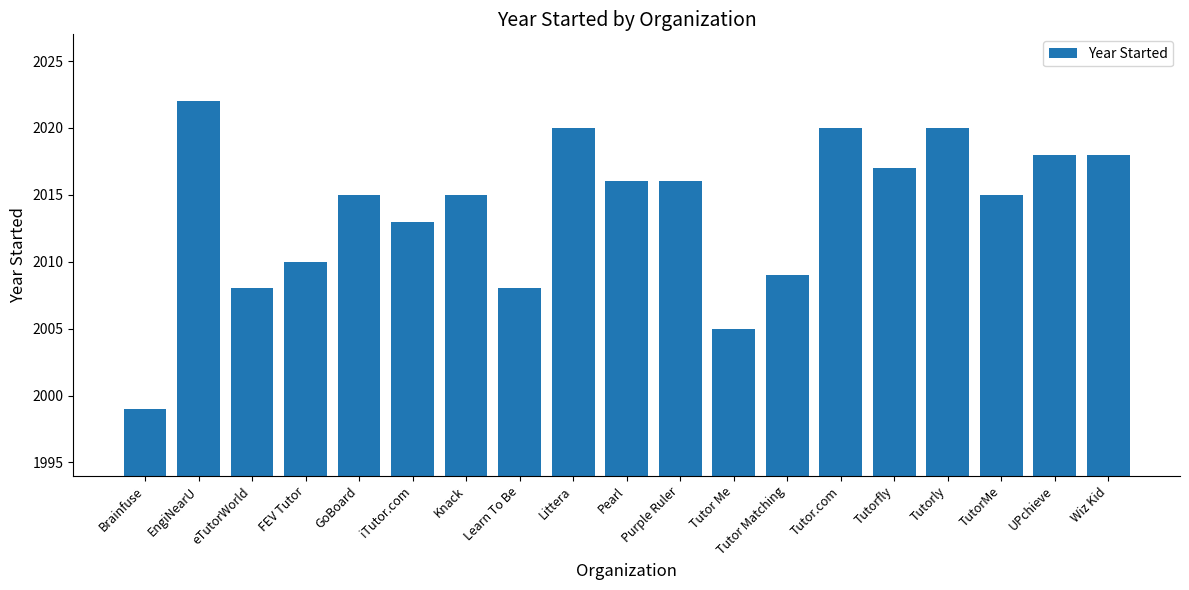

Where is the data nearest to the value 2010?

FEV Tutor